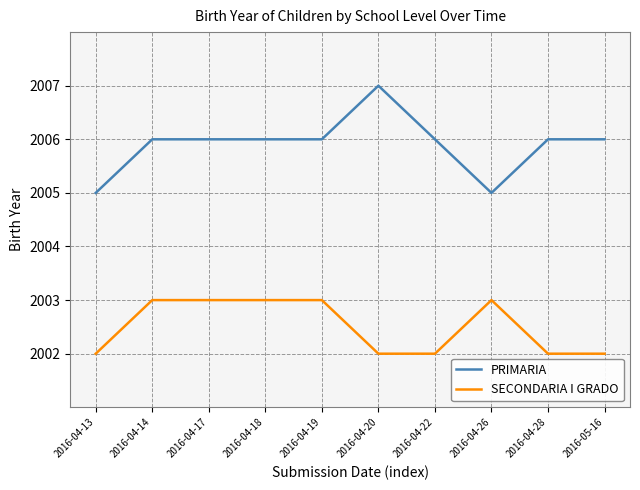

Is this an area chart (filled region under the line)?

No